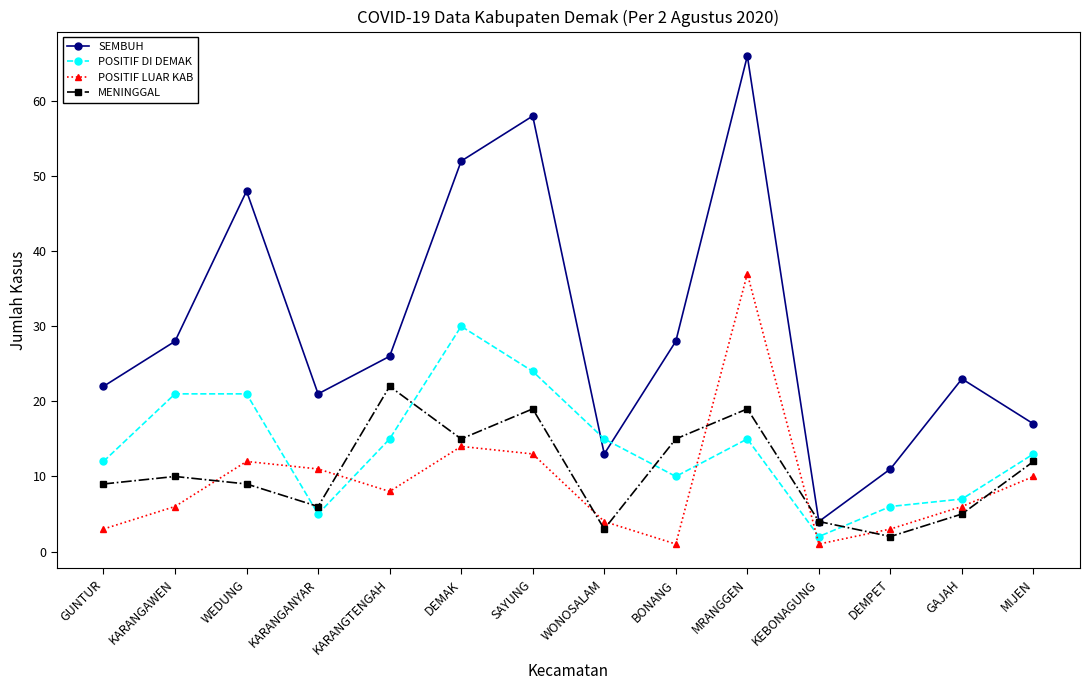

What is the maximum value for SEMBUH?

66